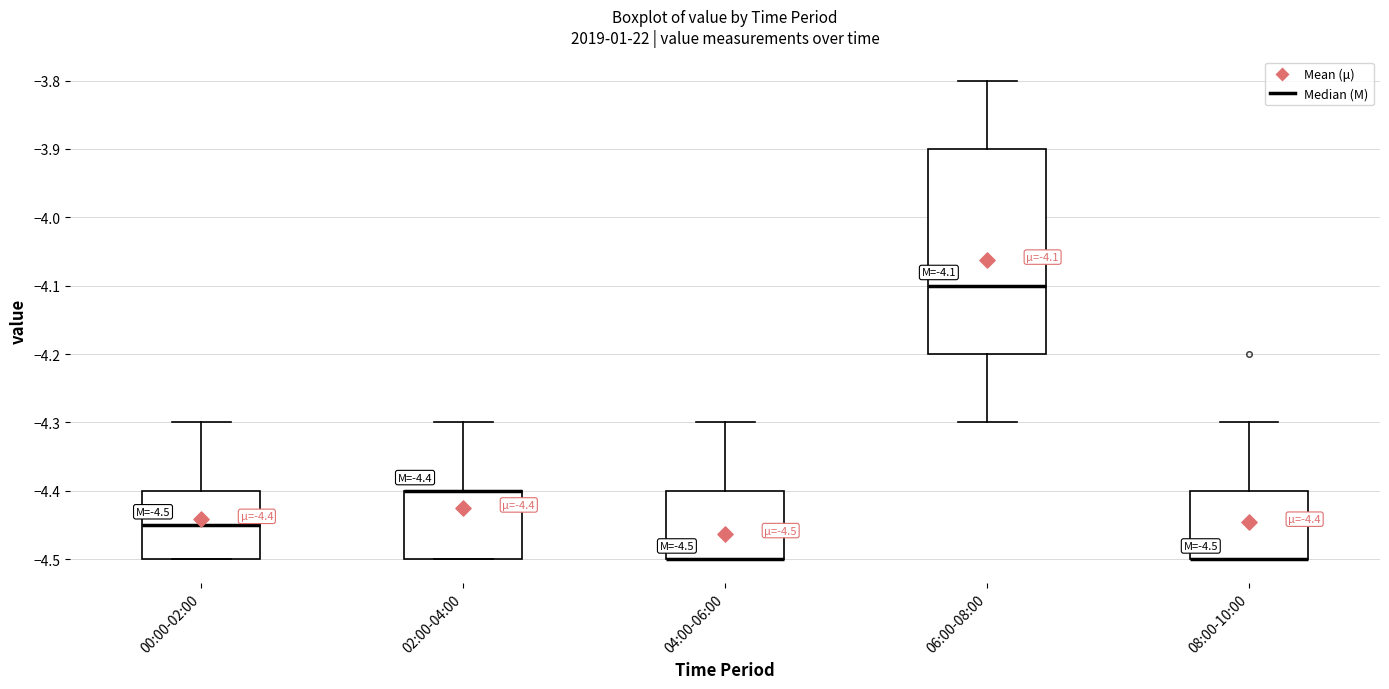

Comparing the boxes themselves (not the whiskers), which one is the tallest?

06:00-08:00